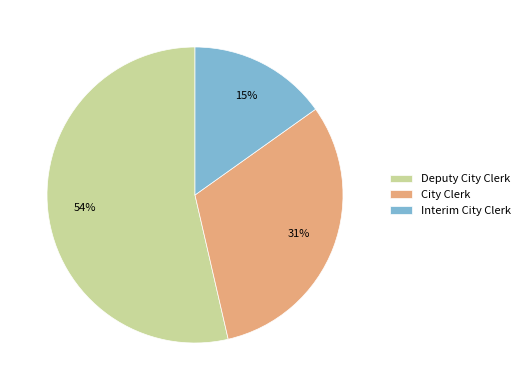

Combined, do Deputy City Clerk and City Clerk account for over 50%?

Yes